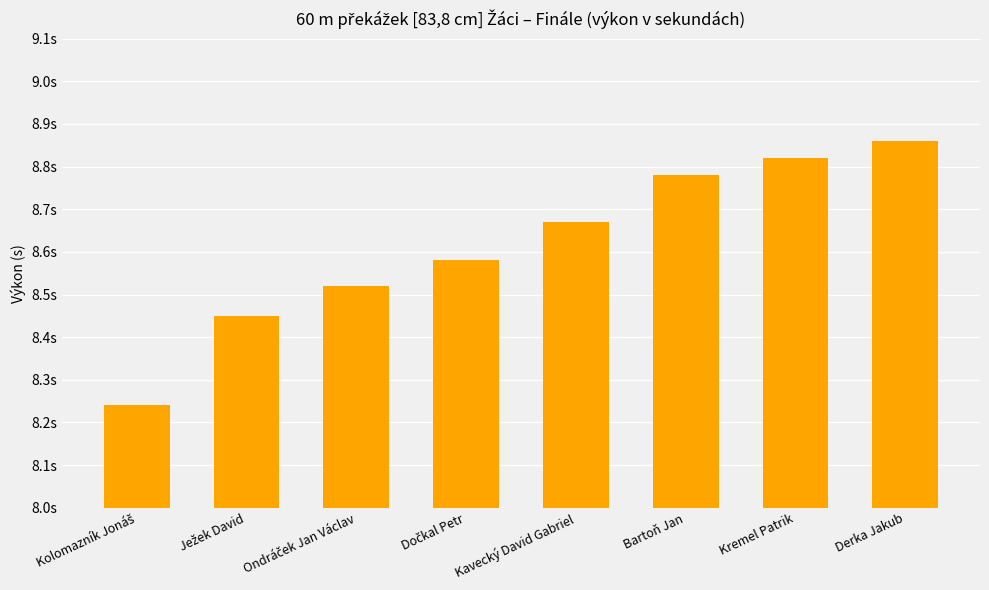

What position from the left is Ježek David?

2